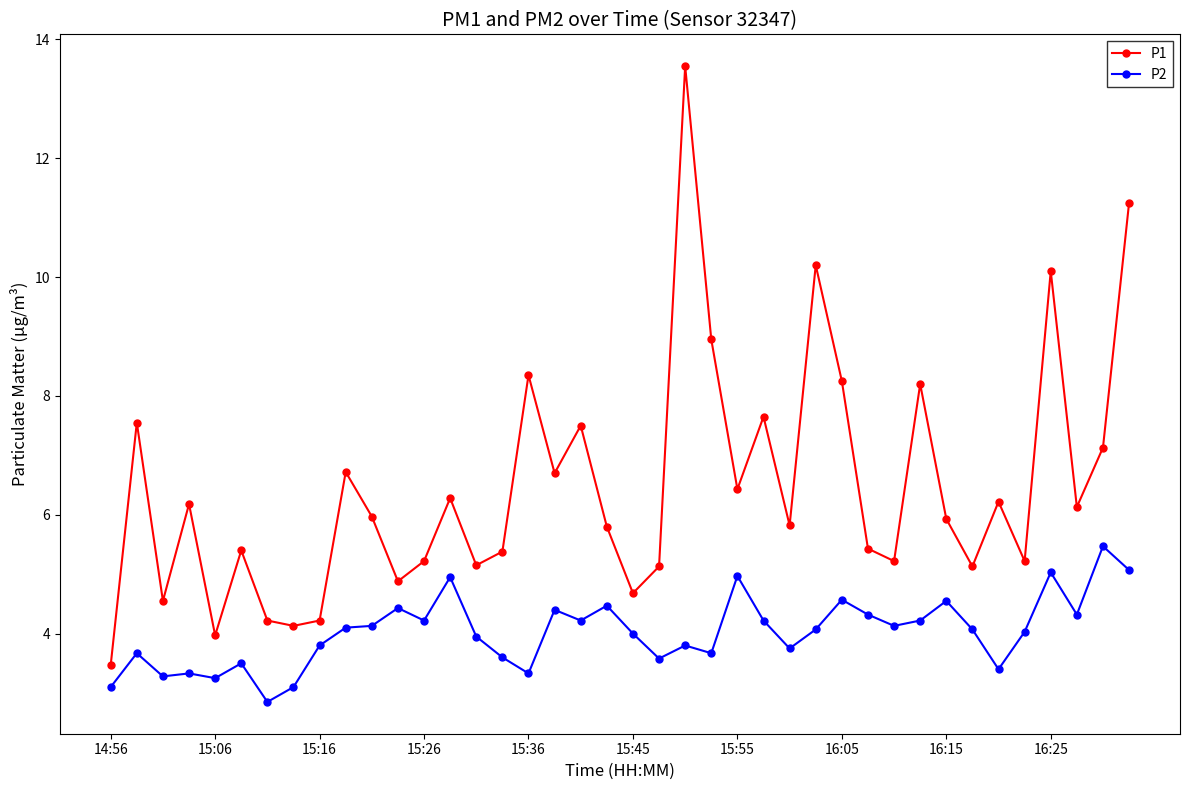

What is the value of the P2 point at the 12th from the left?

4.4